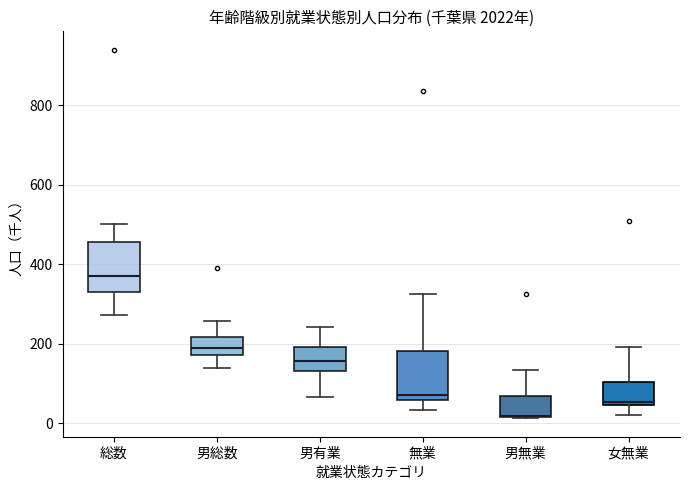

Where is the lower edge of the box for 総数 on the y-axis? The values are not printed on the chart, so give them approximately, as read against the axis.

340